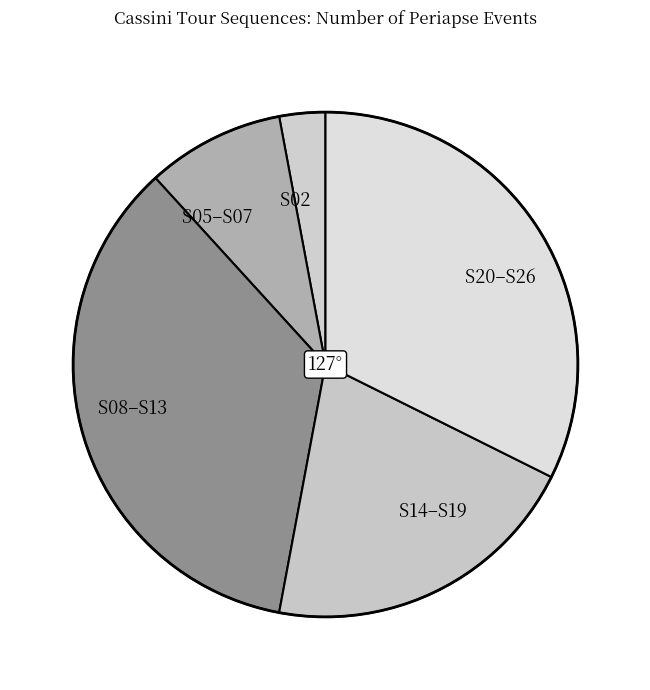

Count the number of slices in the pie.

5